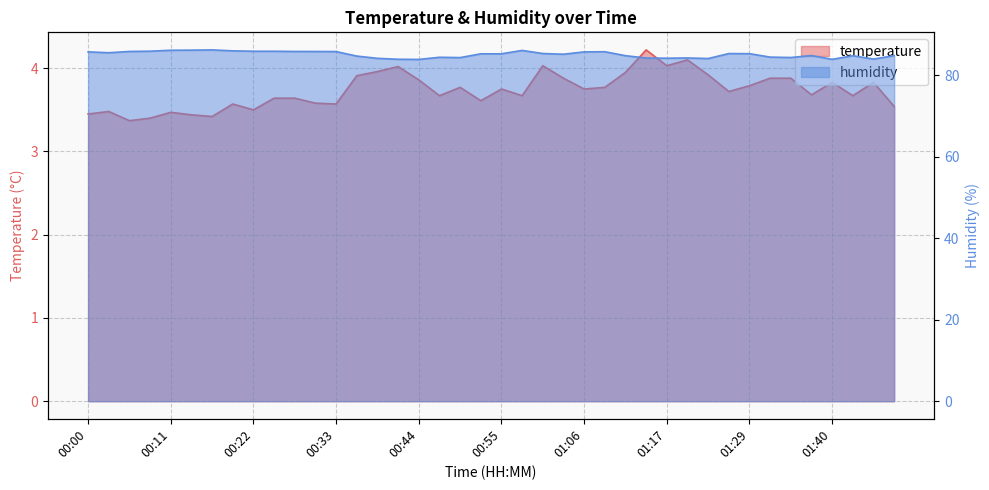

What position from the left is 00:39?

15